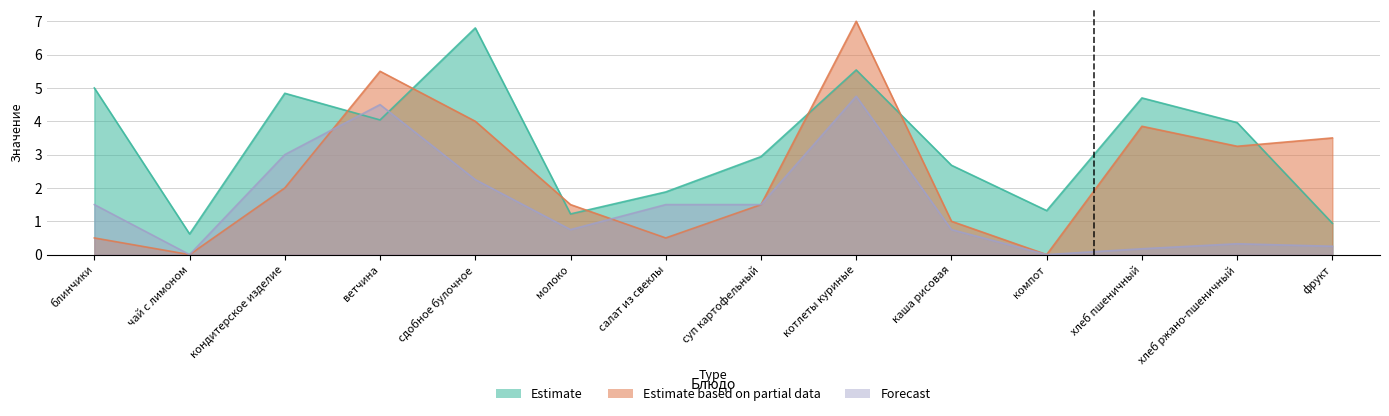

Reading right to left, transcribe all the data shown in this chart.

Estimate: 0.9	4.0	4.7	1.3	2.7	5.5	2.9	1.9	1.2	6.8	4.0	4.8	0.6	5.0
Estimate based on partial data: 3.5	3.2	3.9	0.0	1.0	7.0	1.5	0.5	1.5	4.0	5.5	2.0	0.0	0.5
Forecast: 0.2	0.3	0.2	0.0	0.8	4.8	1.5	1.5	0.8	2.2	4.5	3.0	0.0	1.5